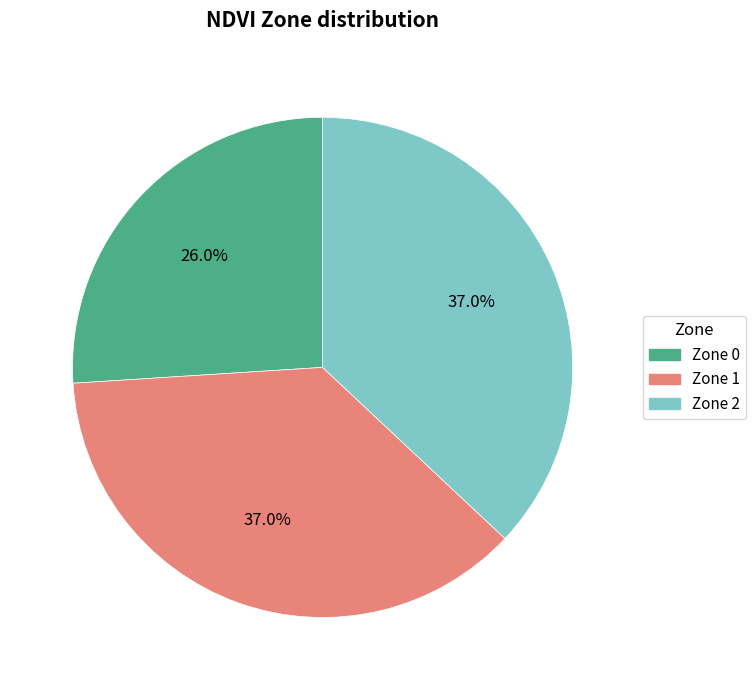

Does any single category account for the majority?

No